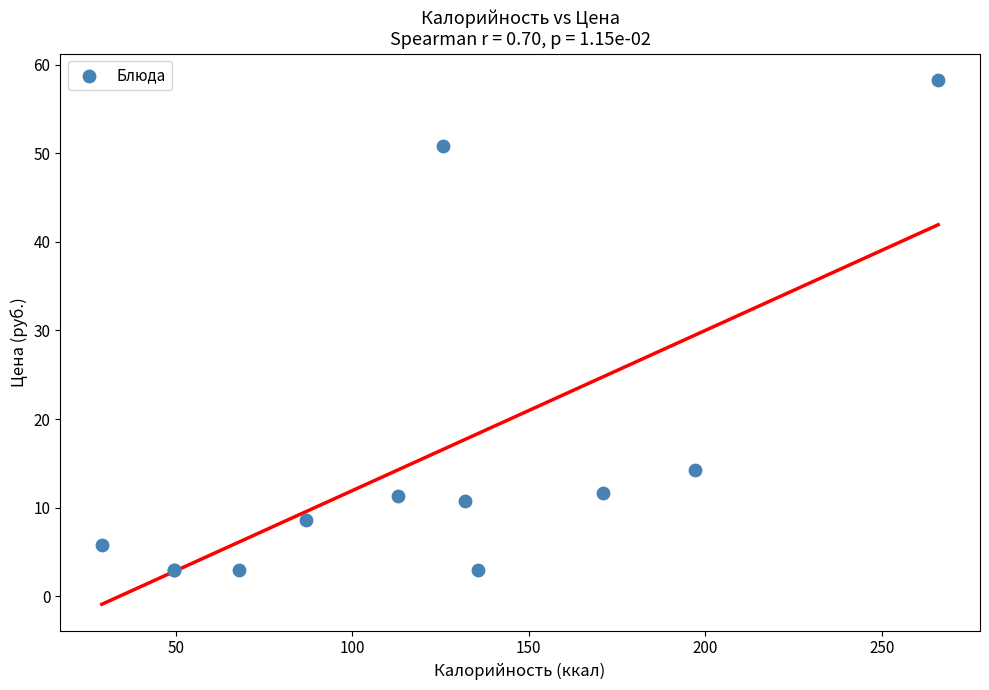

What Y value in the scatter plot is closest to 30?

14.3